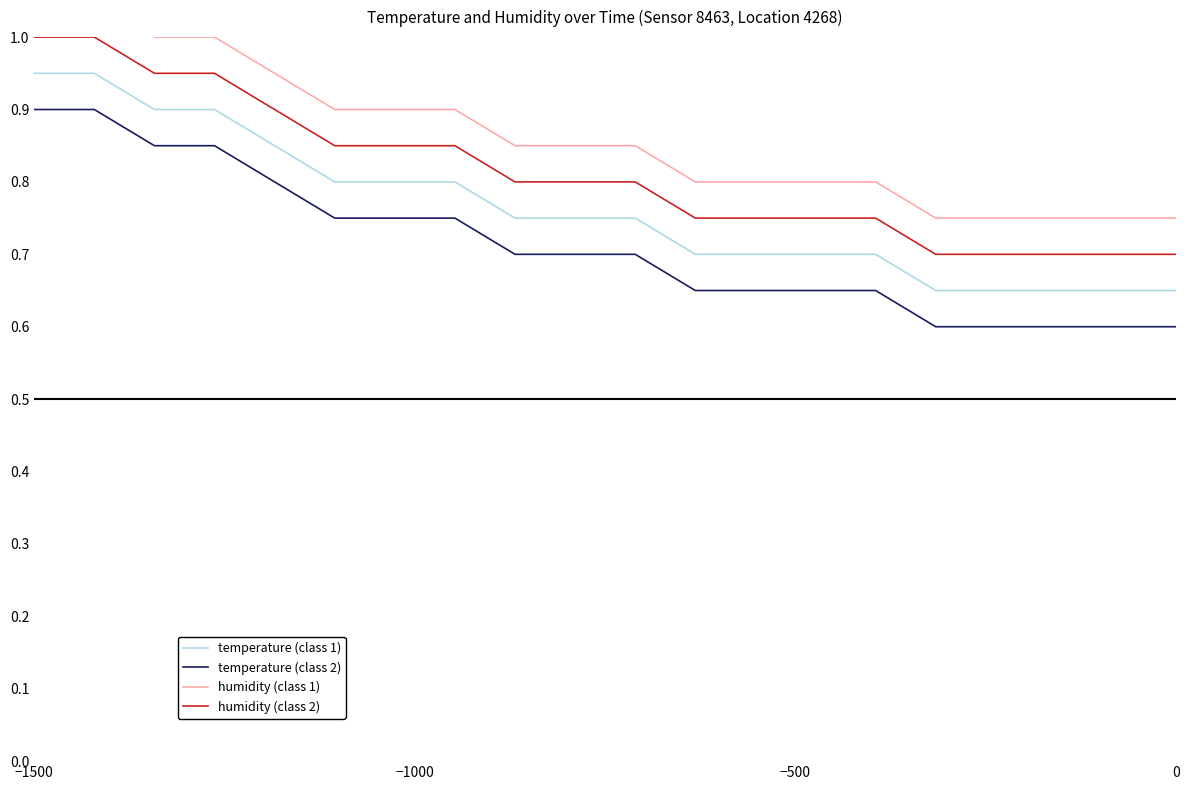

What is the lowest value of the temperature (class 1) series?

0.7